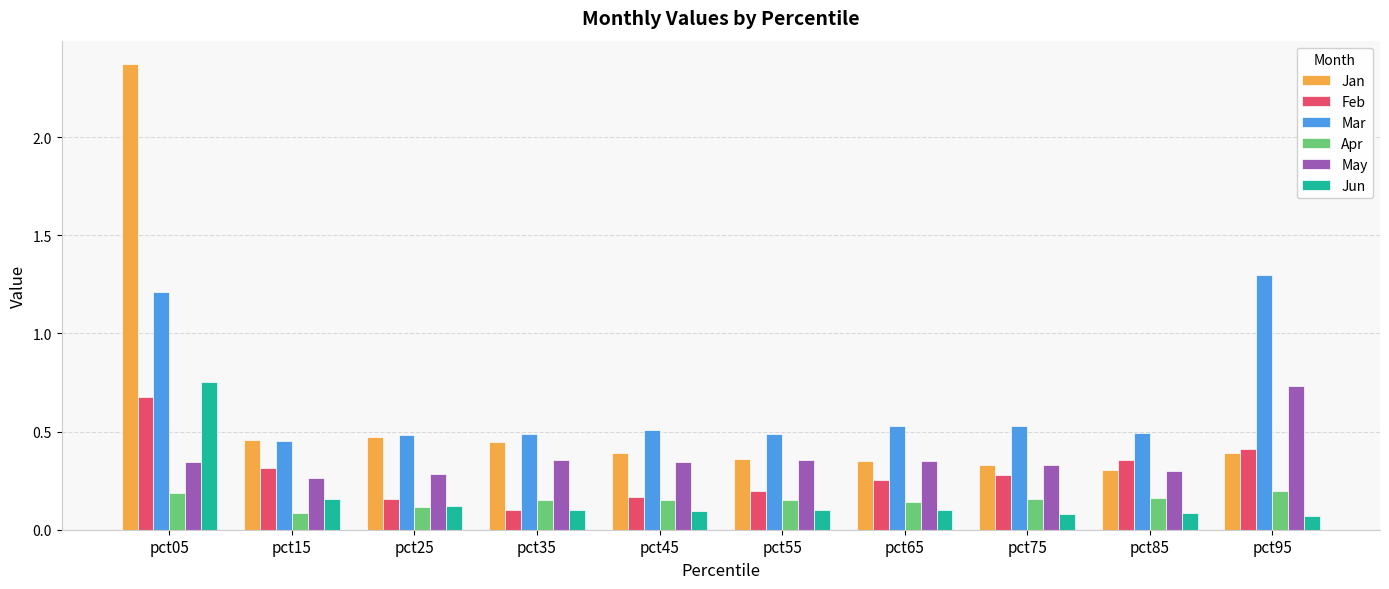

What is the difference between the highest and lowest values at pct05?

2.2